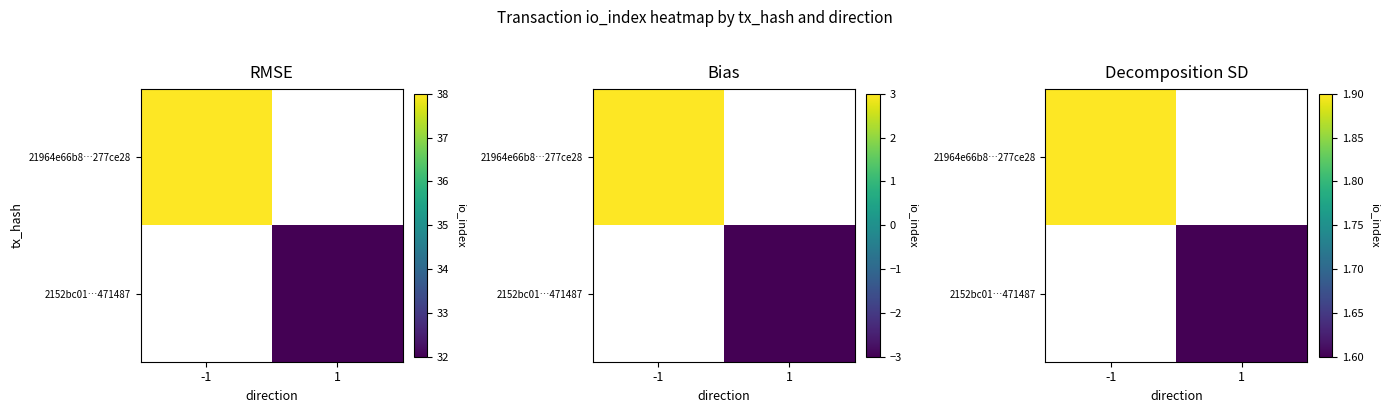

The 2152bc01…471487 series shows 2.8 at 1. True or false?

False